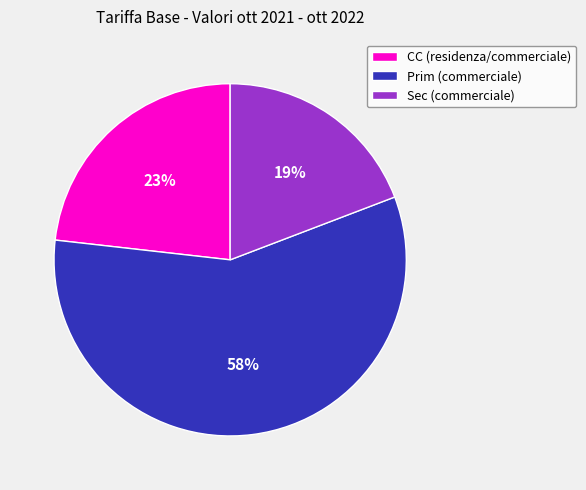

To the nearest percent, what is the combined percentage of Sec (commerciale) and Prim (commerciale)?

77%